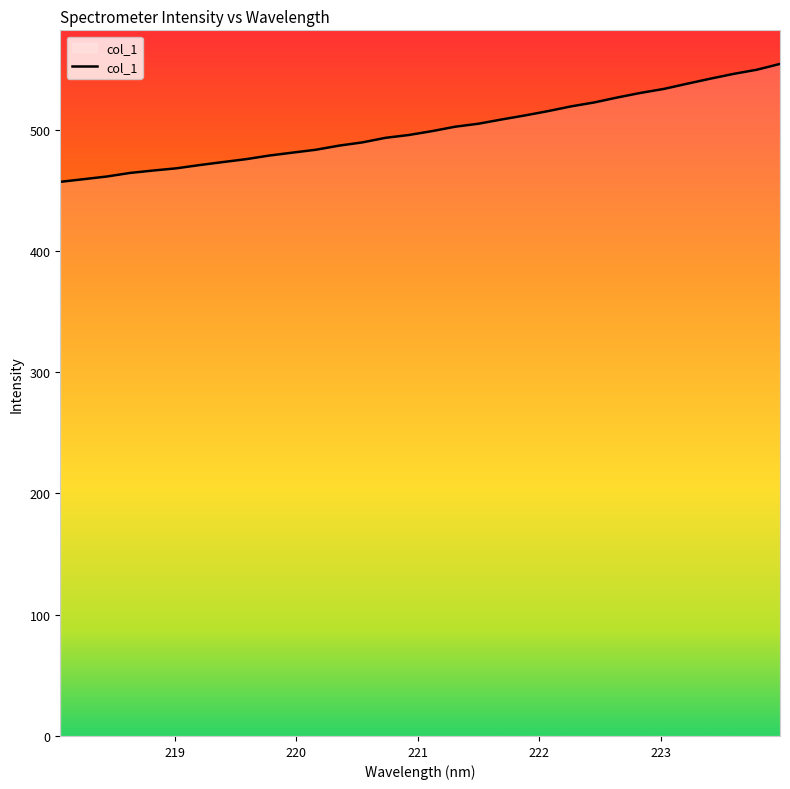

What is the greatest value displayed?

554.1